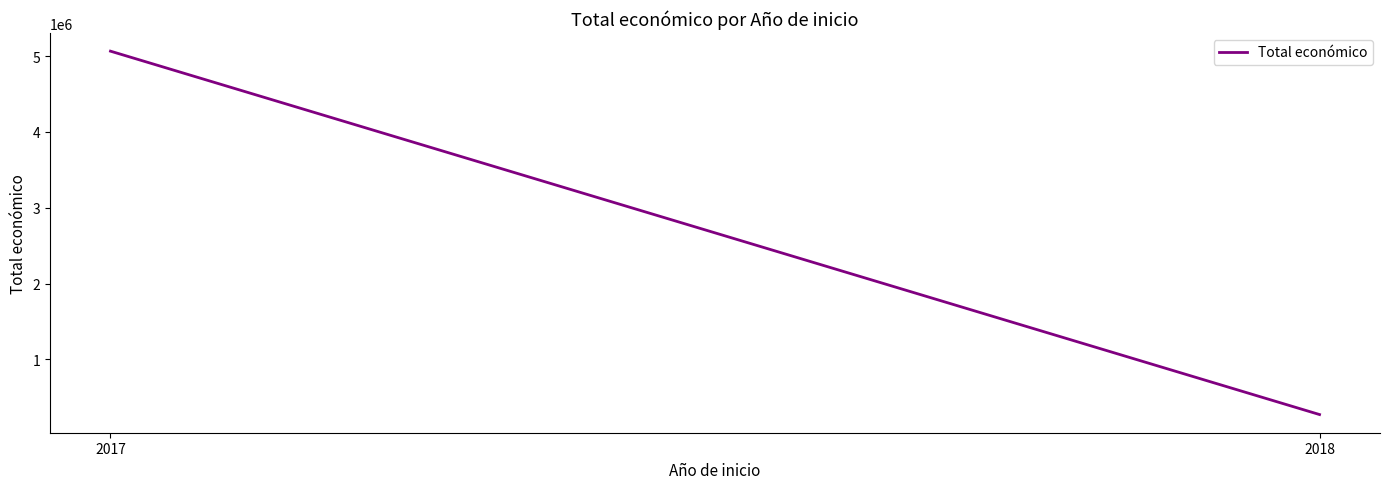

What value does the data have at 2018?

271552